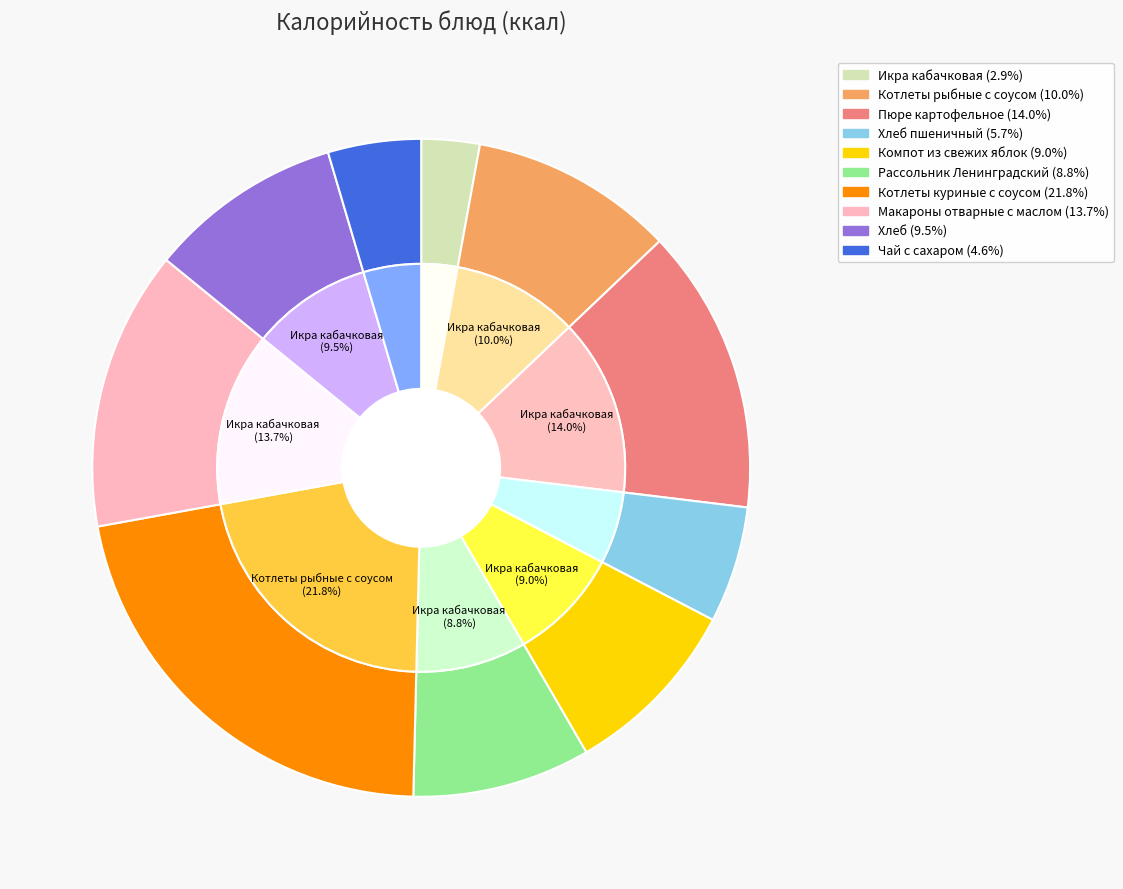

Rank the categories by value from lowest to highest.

Икра кабачковая, Чай с сахаром, Хлеб пшеничный, Рассольник Ленинградский, Компот из свежих яблок, Хлеб, Котлеты рыбные с соусом, Макароны отварные с маслом, Пюре картофельное, Котлеты куриные с соусом